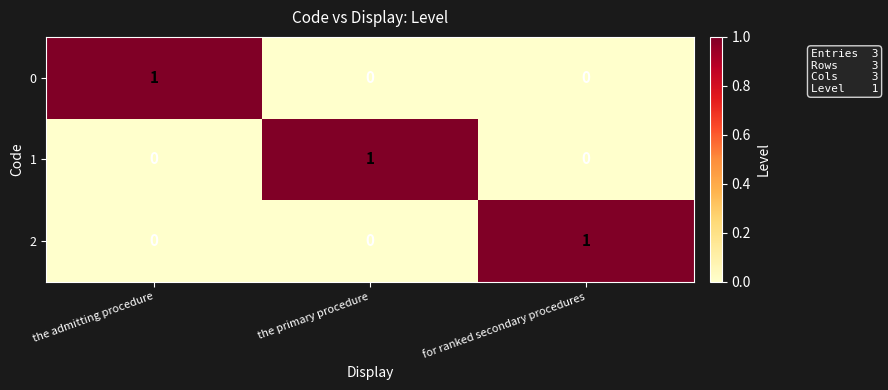

Is the value of 0 at for ranked secondary procedures greater than the value of 1 at the primary procedure?

No